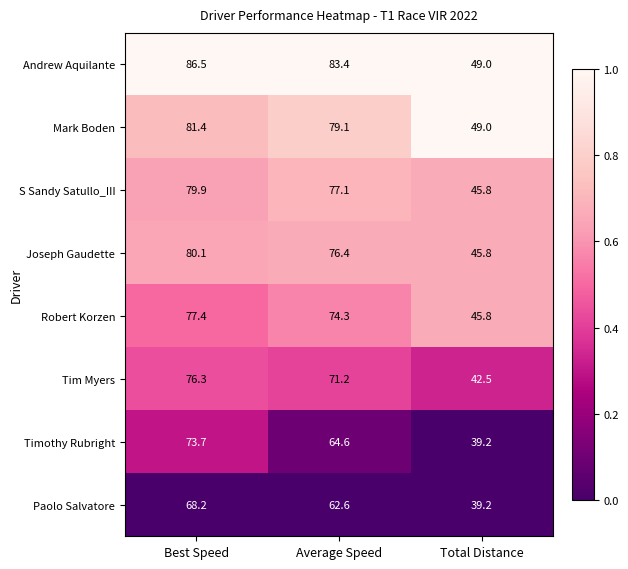

At which category is the sum across all series the highest?

Best Speed